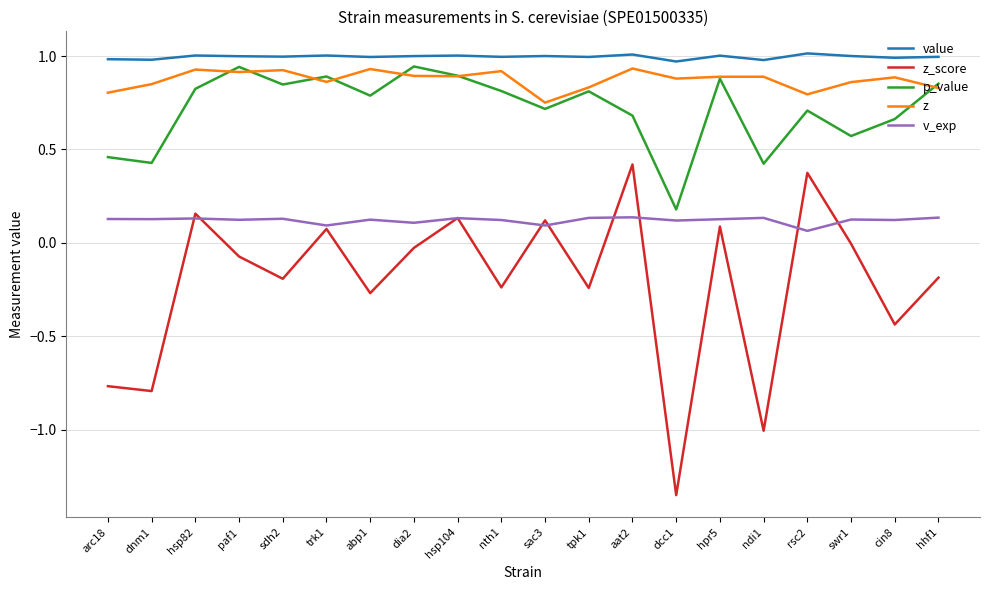

What are all the series names shown in the legend?

value, z_score, p_value, z, v_exp